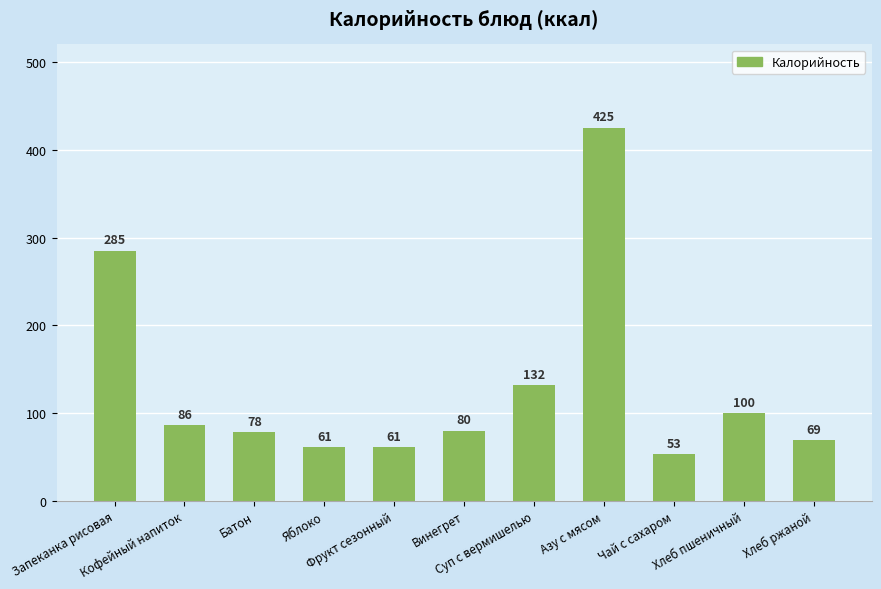

Reading right to left, transcribe all the data shown in this chart.

69	100	53	425	132	80	61	61	78	86	285